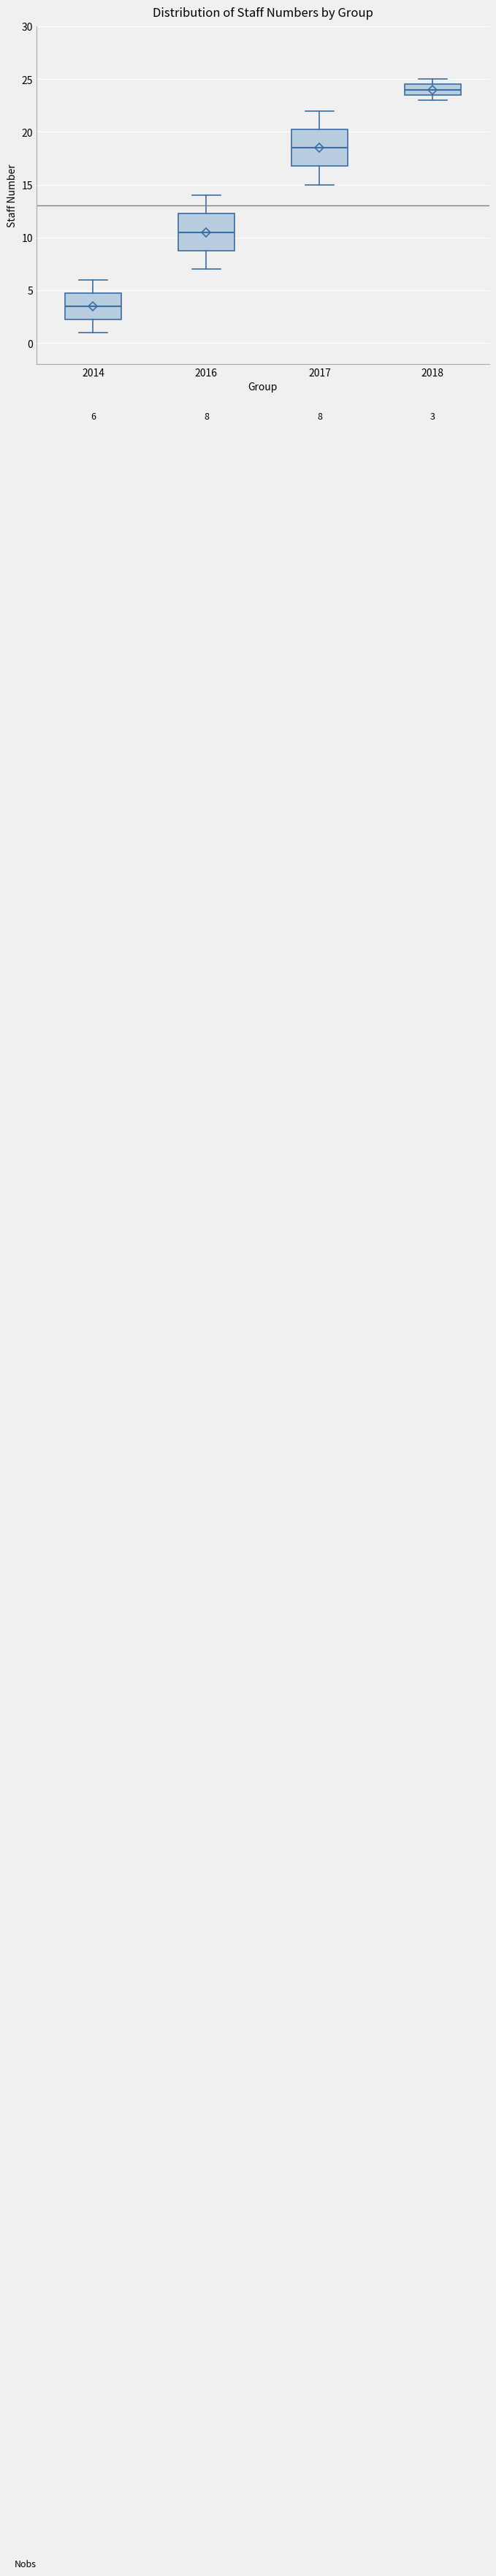

Which box's median line is the lowest?

2014